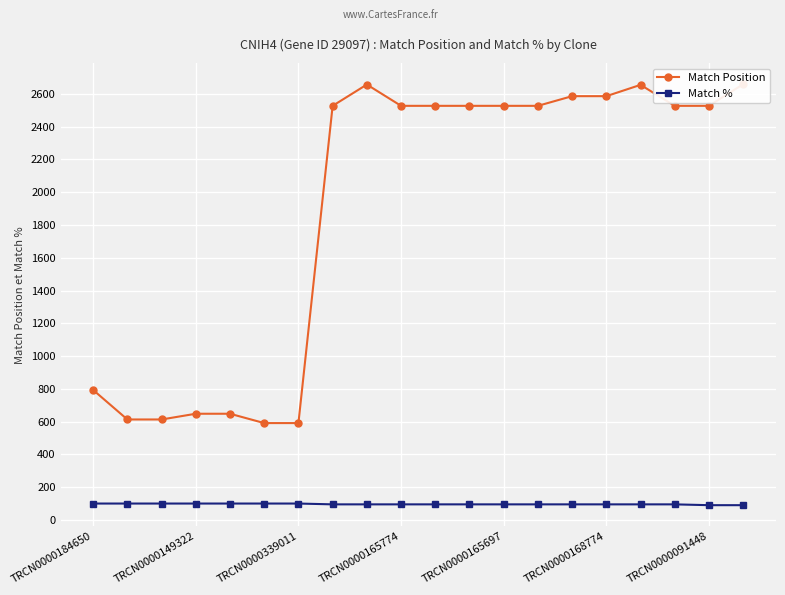

Which series has the largest range (max minus min)?

Match Position